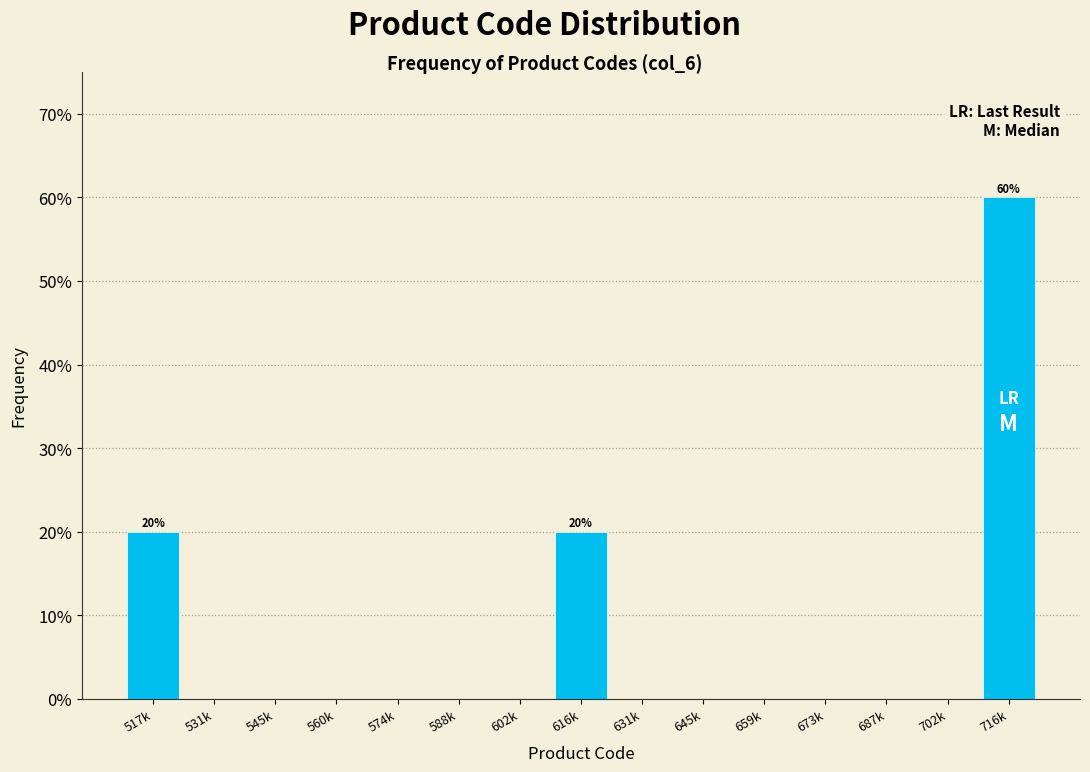

Reading right to left, transcribe all the data shown in this chart.

716k=60	702k=0	687k=0	673k=0	659k=0	645k=0	631k=0	616k=20	602k=0	588k=0	574k=0	560k=0	545k=0	531k=0	517k=20